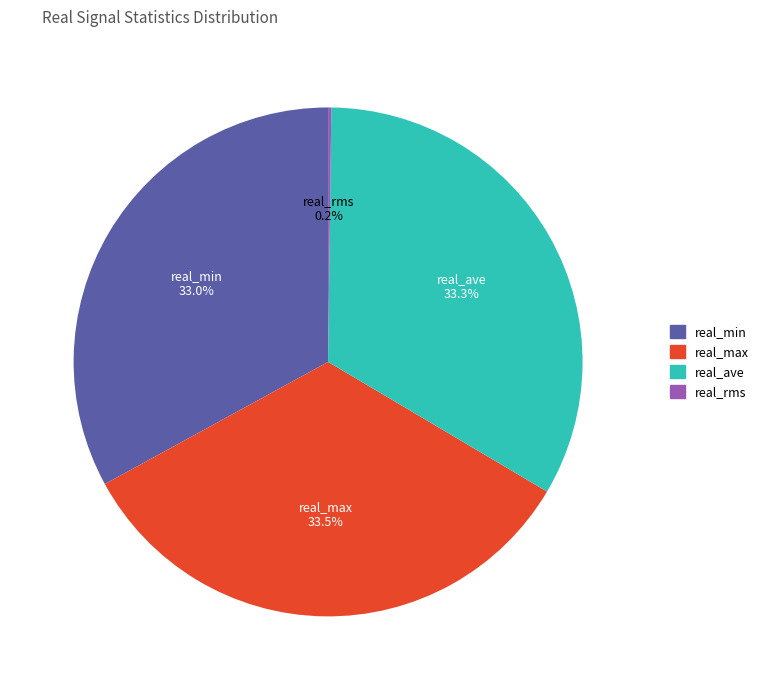

Is there any slice that represents more than half of the pie?

No